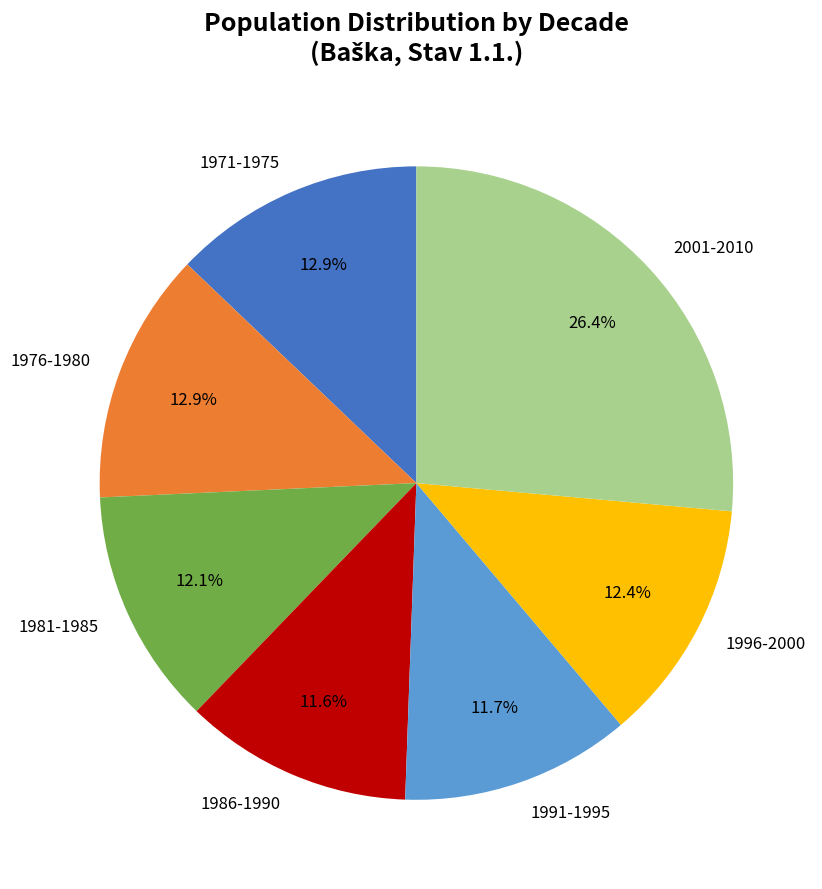

Approximately how many times larger is the value at 1991-1995 compared to 1986-1990?

1.0